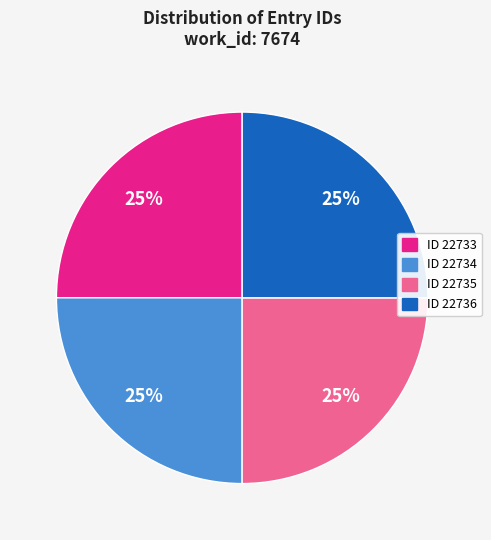

Is there a majority slice in this chart?

No